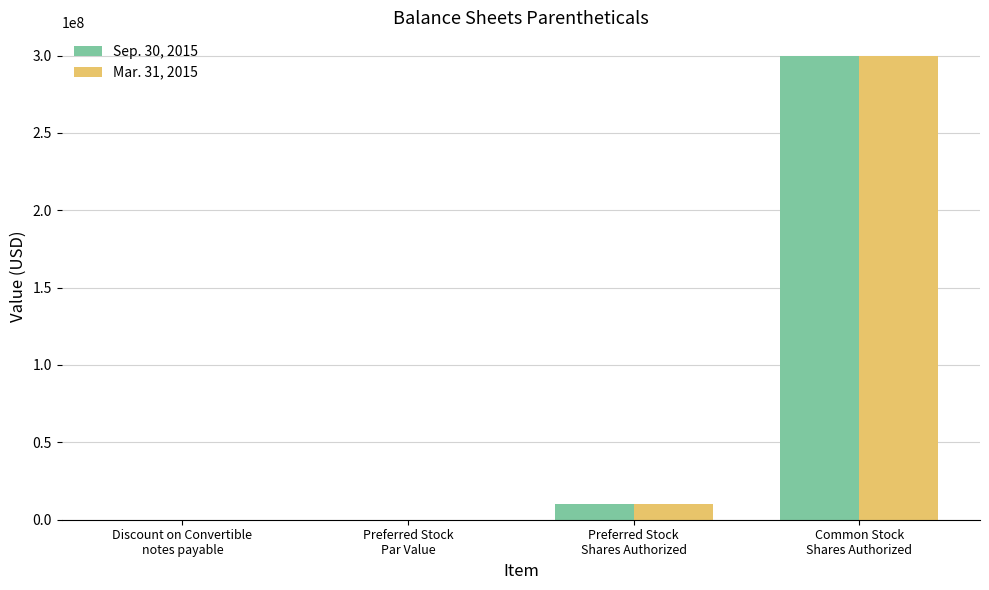

How many series are shown in this chart?

2